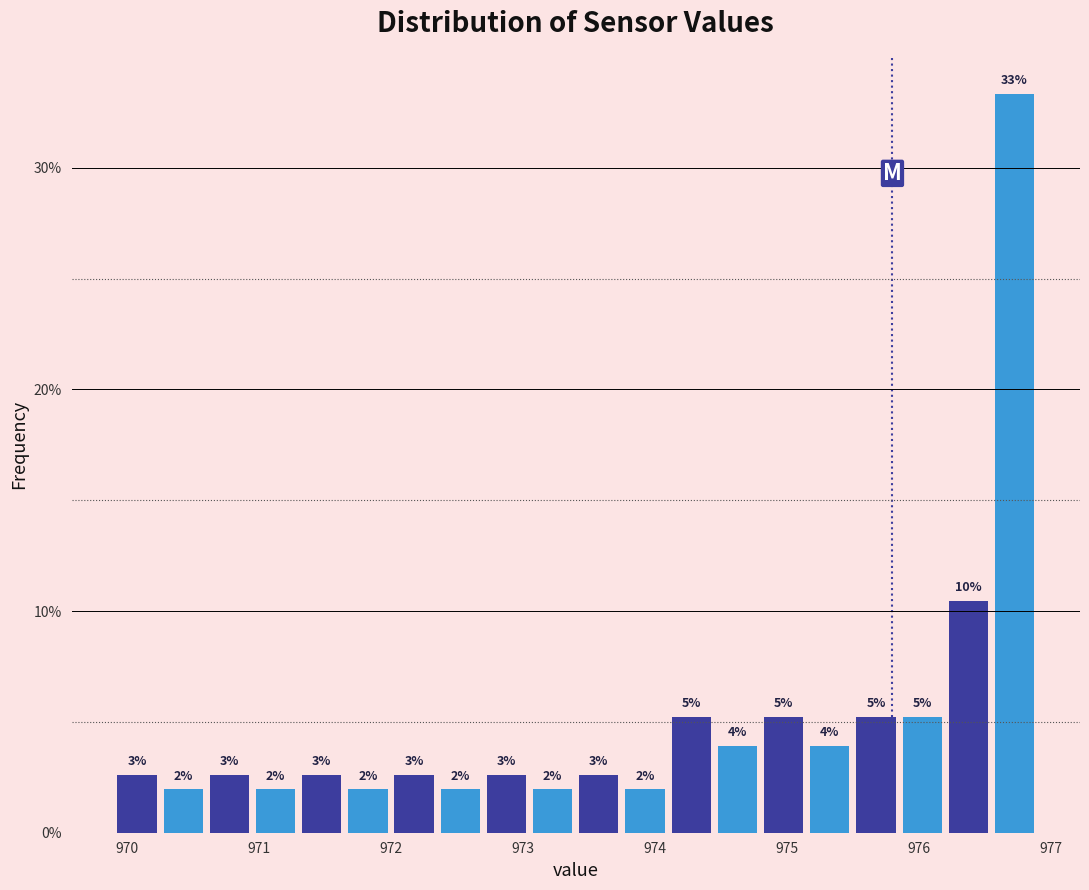

Around what value on the x-axis is the tallest bar? Give the approximate position of its centre, as read against the axis.

976.7